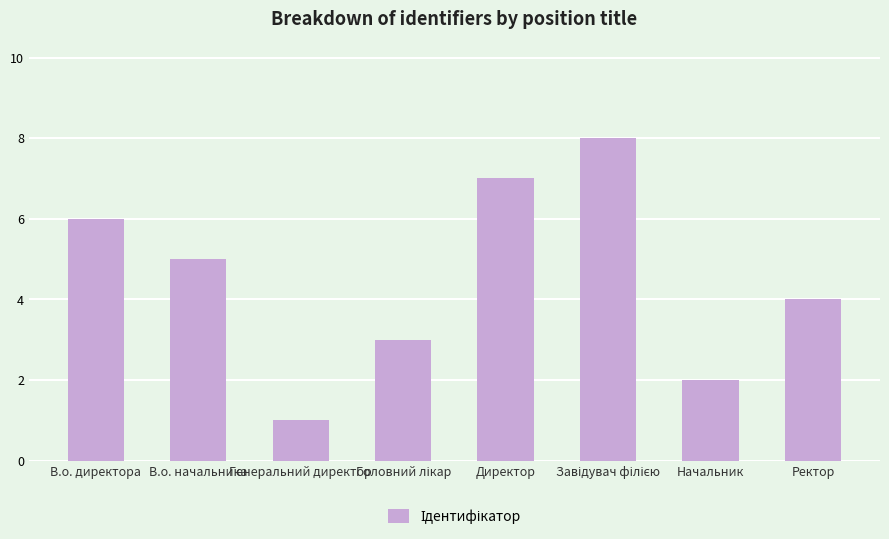

What value does the data have at Ректор?

4